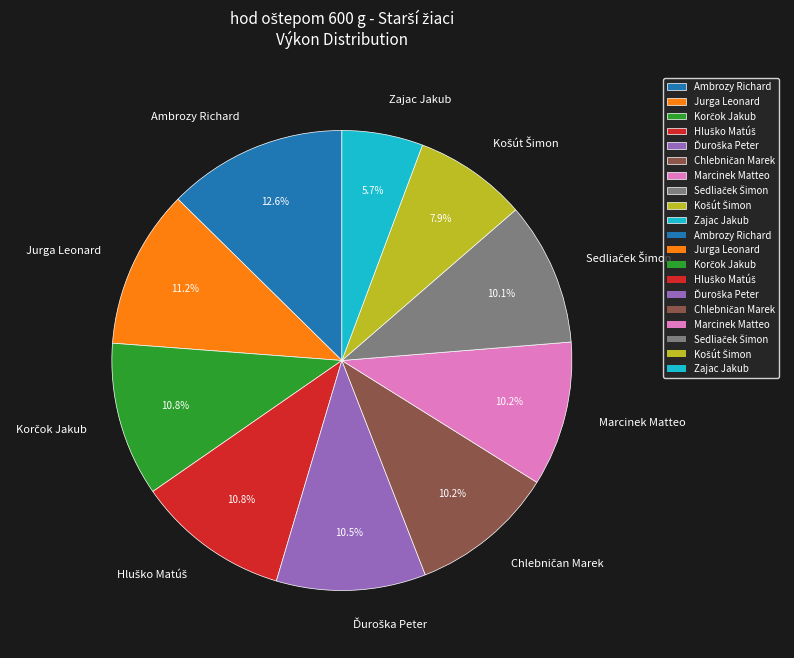

Does any single category account for the majority?

No